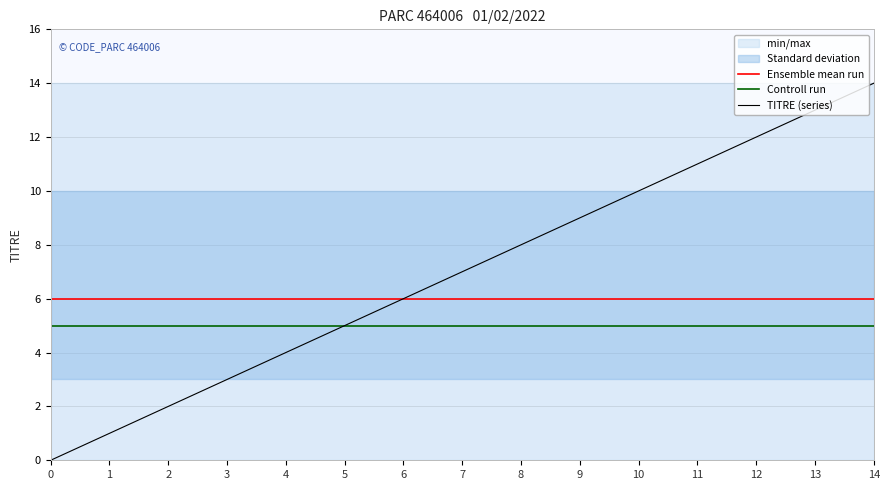

How many categories are shown in the chart?

15